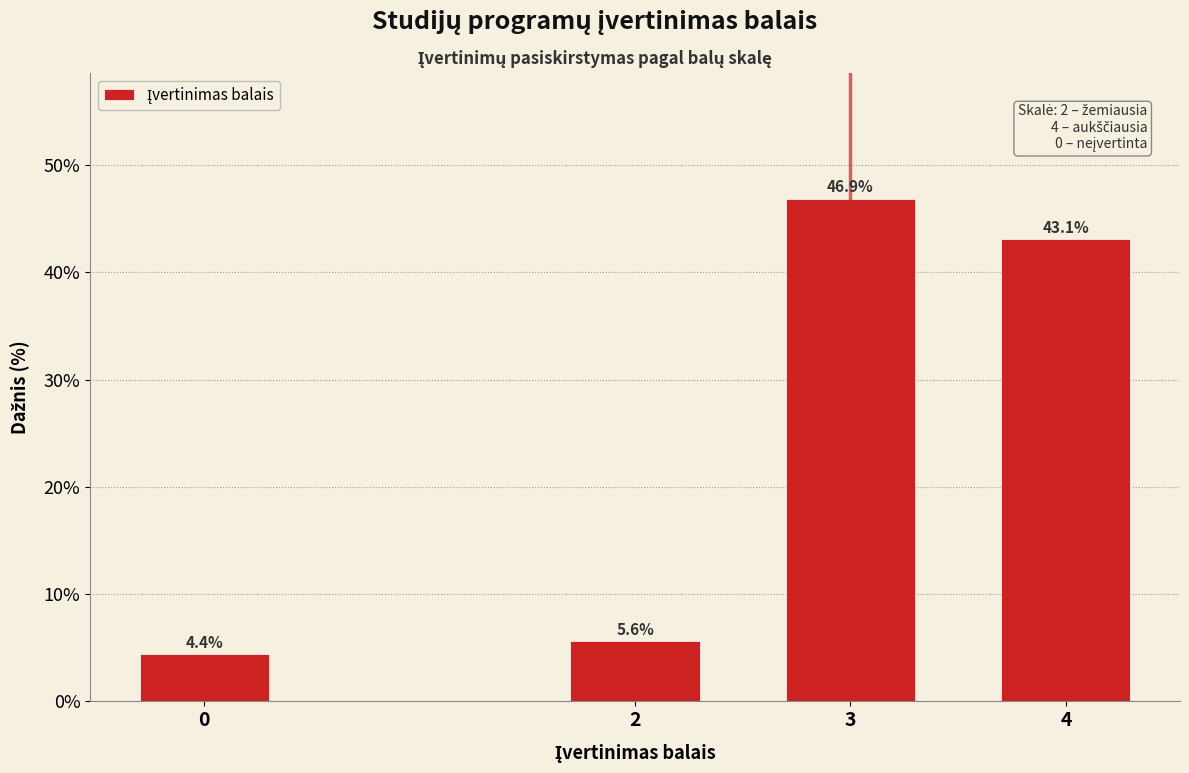

Reading left to right, what are all the values shown in this chart?

0=4.4	2=5.6	3=46.9	4=43.1